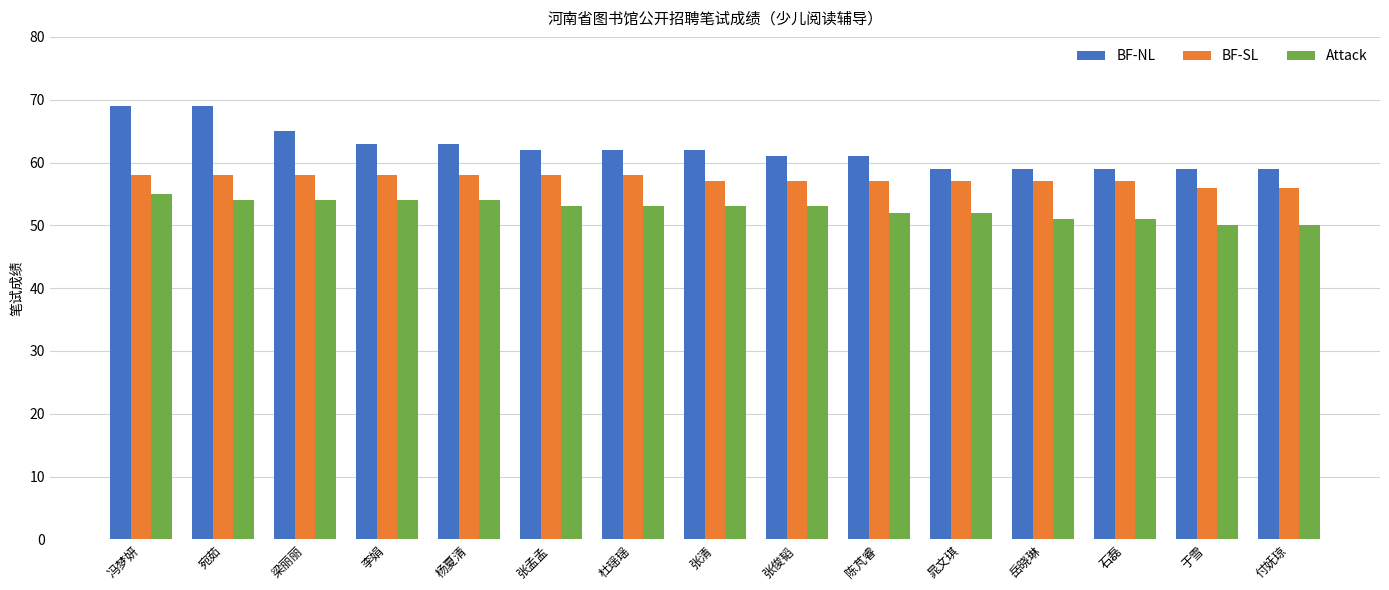

What are all the series names shown in the legend?

BF-NL, BF-SL, Attack